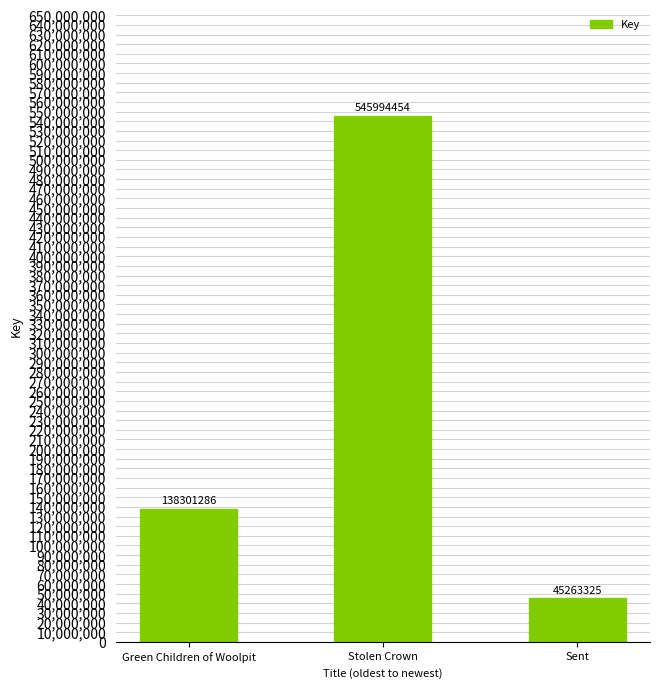

What is the label of the 1st bar from the left?

Green Children of Woolpit